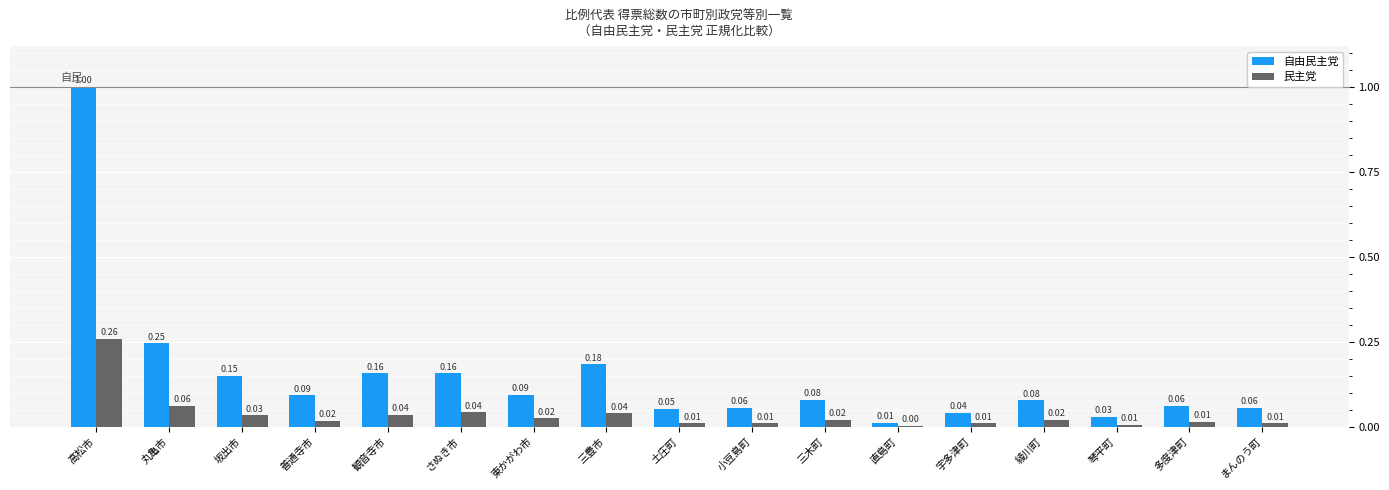

Where is 自由民主党 nearest to the value 0?

直島町